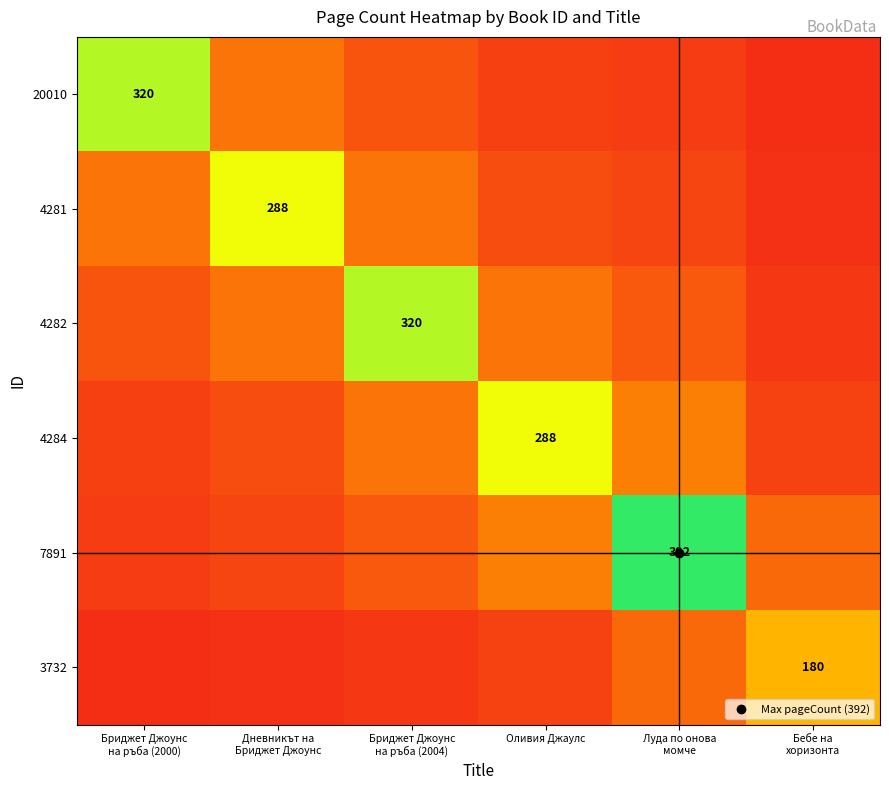

The 20010 series shows 58.0 at Луда по онова момче. True or false?

False